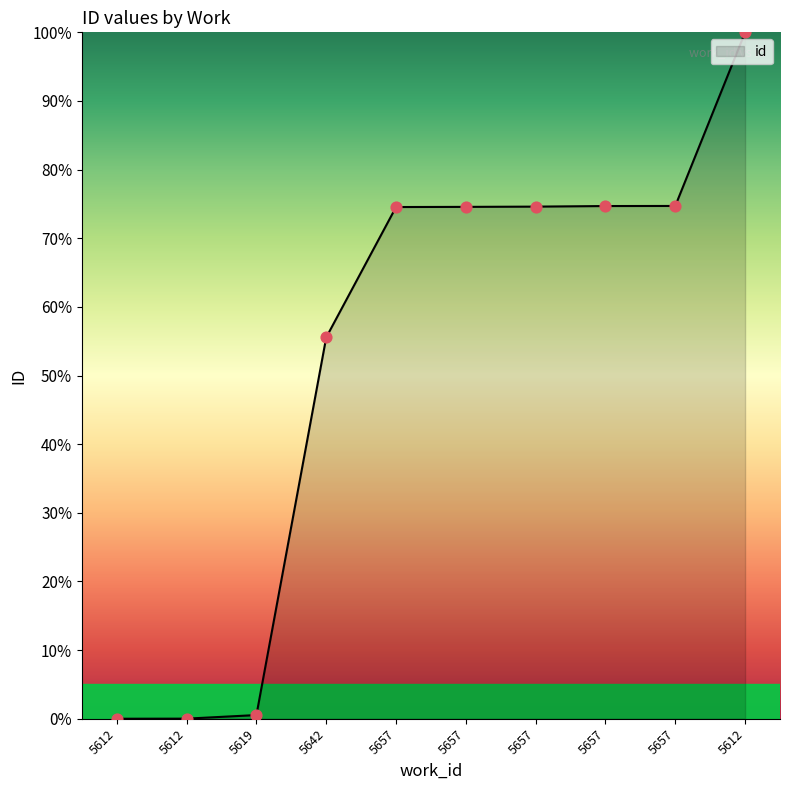

What is the ratio of the value at 5657 to the value at 5612?

0.7